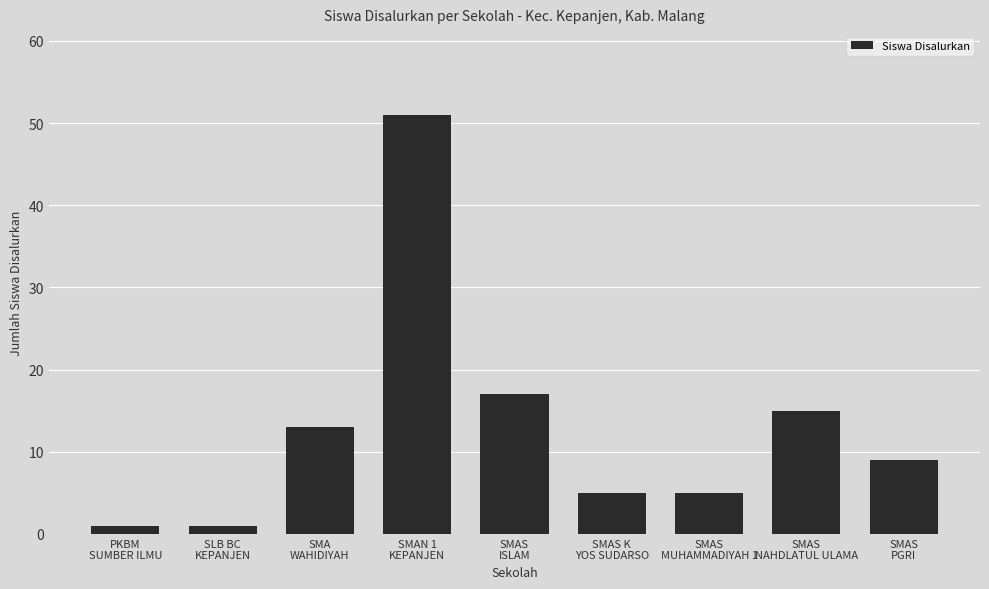

What is the sum of all values?

117